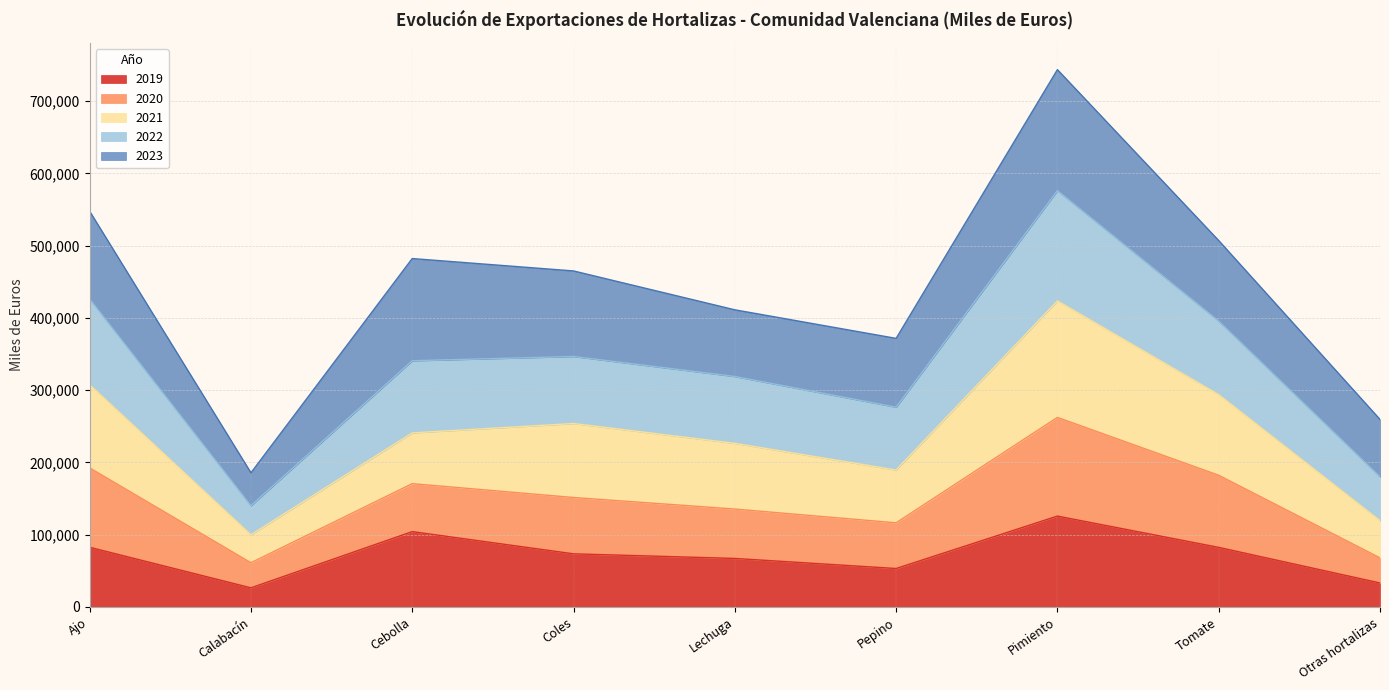

At which category is the sum across all series the highest?

Pimiento